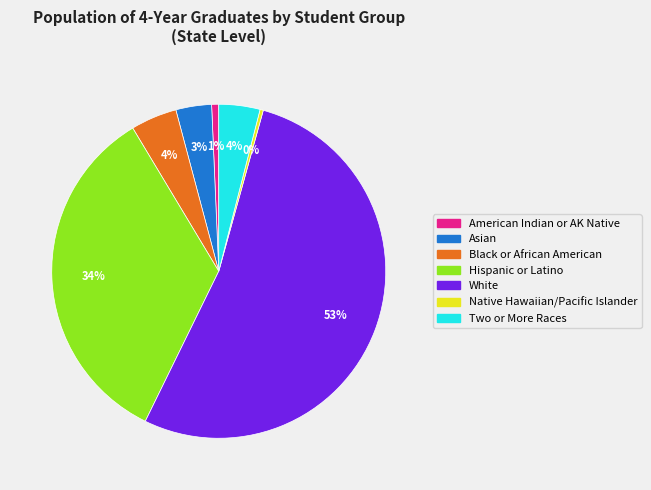

Is there a majority slice in this chart?

Yes